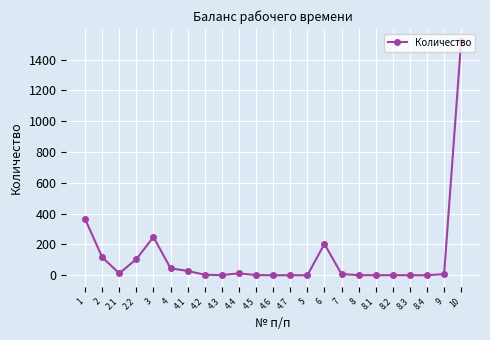

What is the change in value from 2 to 10?

+1405.5